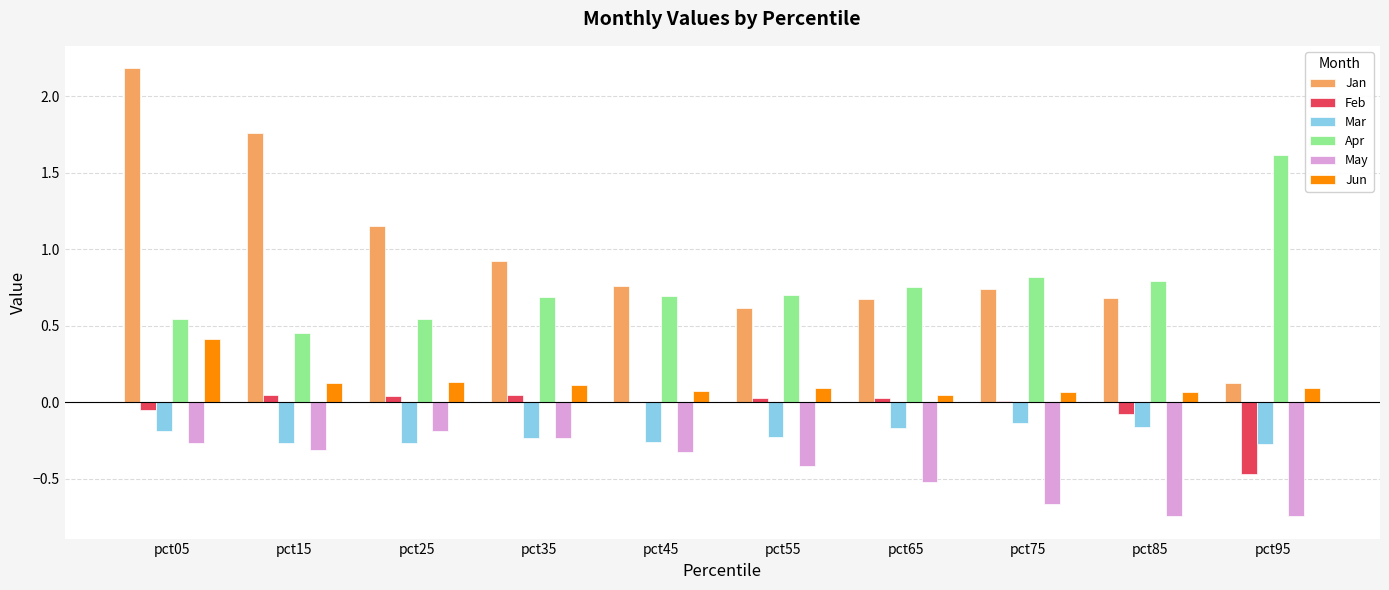

What is the greatest value displayed?

2.2